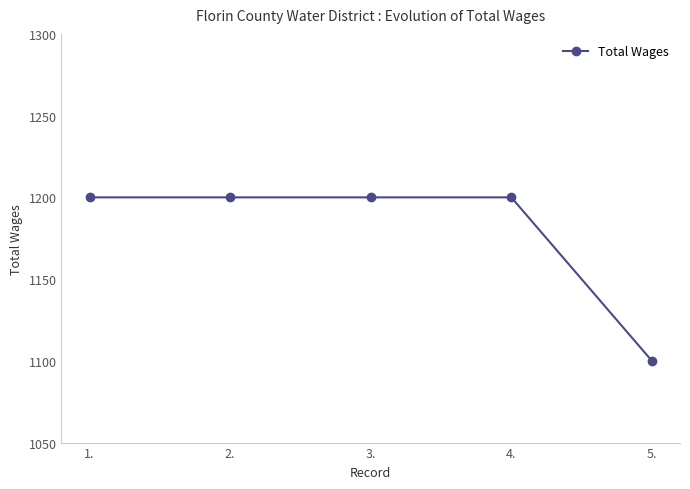

Reading left to right, list all the values displayed in this chart.

1.=1200	2.=1200	3.=1200	4.=1200	5.=1100